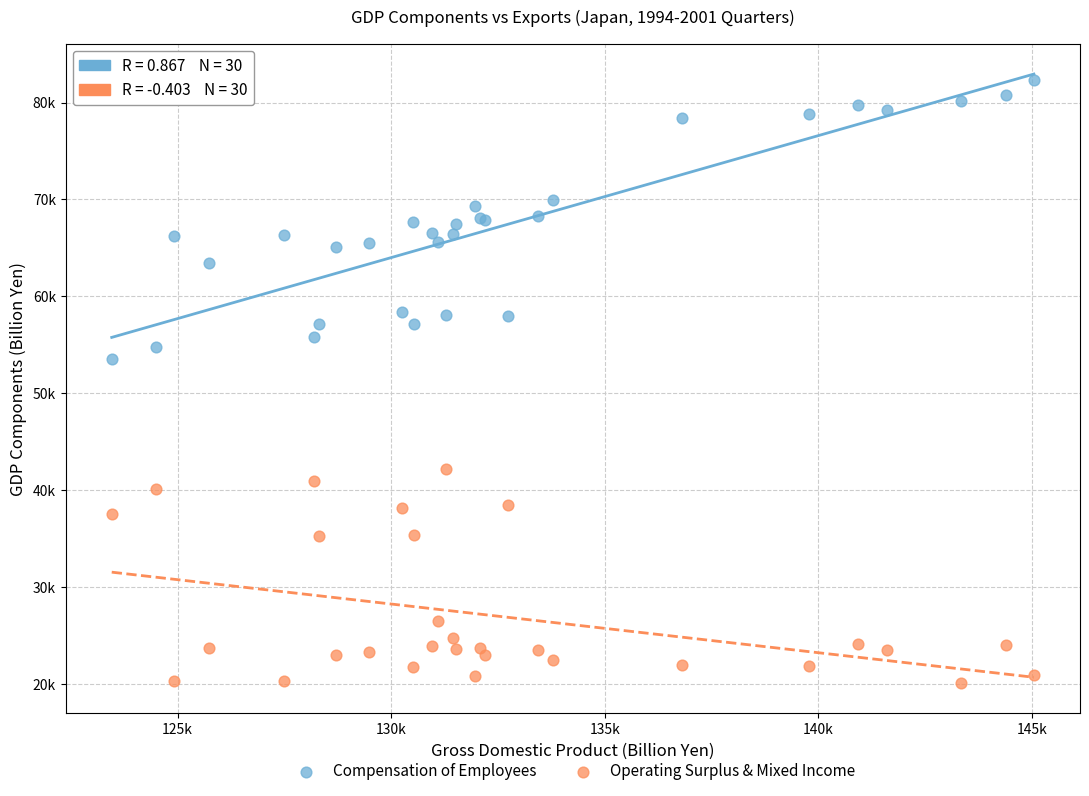

What are all the series names shown in the legend?

Compensation of Employees, Operating Surplus & Mixed Income